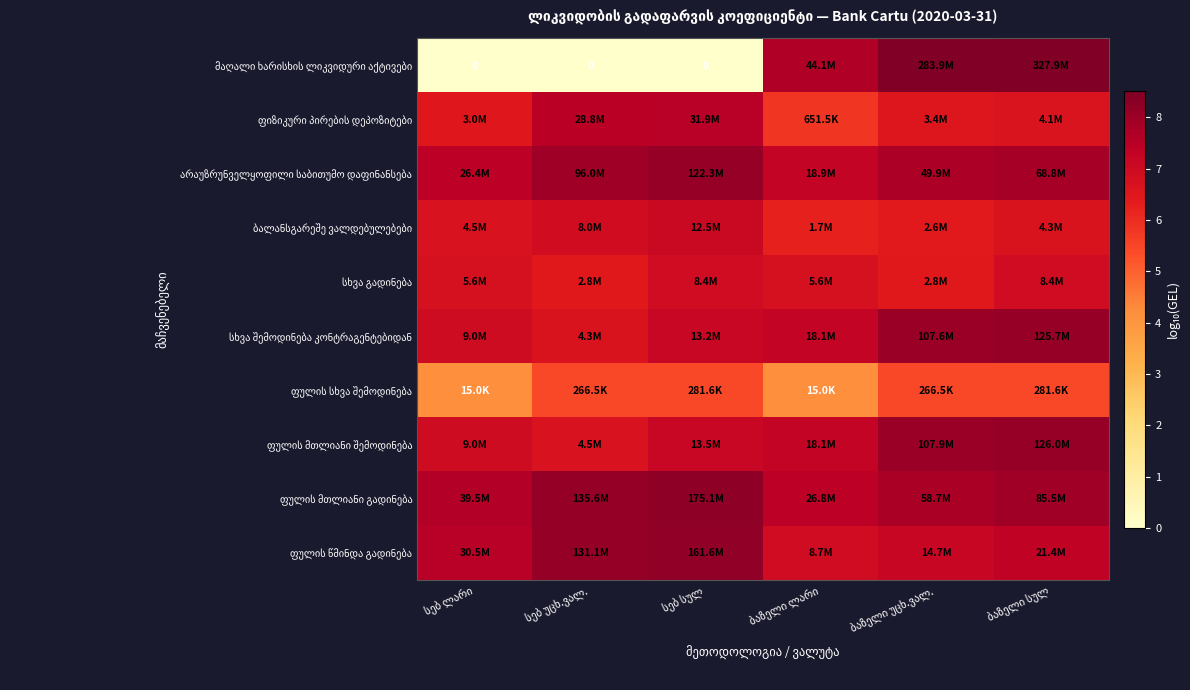

Count the number of data series in this chart.

10